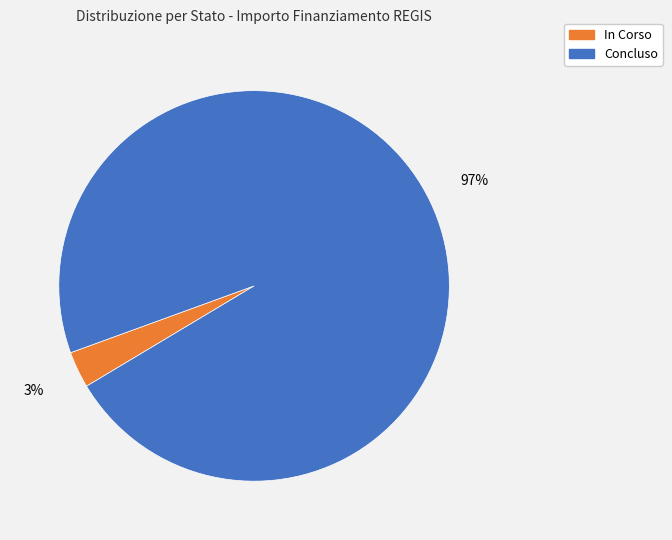

Does any single category account for the majority?

Yes